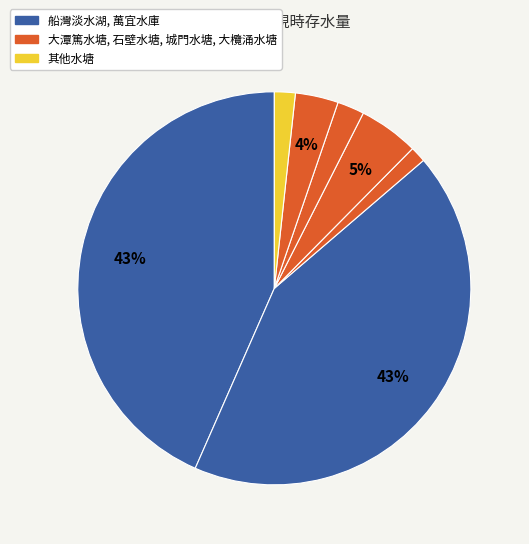

Is there any slice that represents more than half of the pie?

No